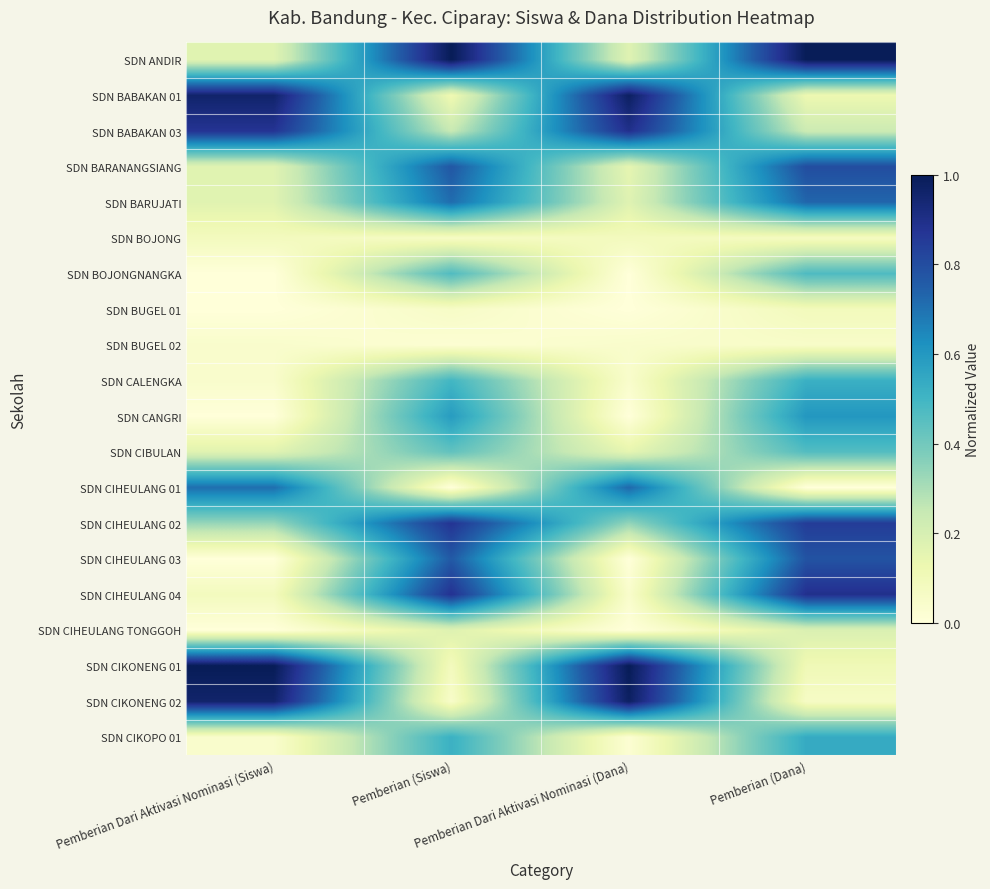

Reading right to left, transcribe all the data shown in this chart.

SDN ANDIR: Pemberian (Dana)=1.0	Pemberian Dari Aktivasi Nominasi (Dana)=0.2	Pemberian (Siswa)=1.0	Pemberian Dari Aktivasi Nominasi (Siswa)=0.2
SDN BABAKAN 01: Pemberian (Dana)=0.1	Pemberian Dari Aktivasi Nominasi (Dana)=1.0	Pemberian (Siswa)=0.1	Pemberian Dari Aktivasi Nominasi (Siswa)=1.0
SDN BABAKAN 03: Pemberian (Dana)=0.2	Pemberian Dari Aktivasi Nominasi (Dana)=0.9	Pemberian (Siswa)=0.2	Pemberian Dari Aktivasi Nominasi (Siswa)=0.9
SDN BARANANGSIANG: Pemberian (Dana)=0.8	Pemberian Dari Aktivasi Nominasi (Dana)=0.1	Pemberian (Siswa)=0.8	Pemberian Dari Aktivasi Nominasi (Siswa)=0.2
SDN BARUJATI: Pemberian (Dana)=0.7	Pemberian Dari Aktivasi Nominasi (Dana)=0.2	Pemberian (Siswa)=0.7	Pemberian Dari Aktivasi Nominasi (Siswa)=0.2
SDN BOJONG: Pemberian (Dana)=0.1	Pemberian Dari Aktivasi Nominasi (Dana)=0.1	Pemberian (Siswa)=0.1	Pemberian Dari Aktivasi Nominasi (Siswa)=0.1
SDN BOJONGNANGKA: Pemberian (Dana)=0.5	Pemberian Dari Aktivasi Nominasi (Dana)=0.0	Pemberian (Siswa)=0.5	Pemberian Dari Aktivasi Nominasi (Siswa)=0.0
SDN BUGEL 01: Pemberian (Dana)=0.1	Pemberian Dari Aktivasi Nominasi (Dana)=0.0	Pemberian (Siswa)=0.1	Pemberian Dari Aktivasi Nominasi (Siswa)=0.0
SDN BUGEL 02: Pemberian (Dana)=0.1	Pemberian Dari Aktivasi Nominasi (Dana)=0.0	Pemberian (Siswa)=0.0	Pemberian Dari Aktivasi Nominasi (Siswa)=0.0
SDN CALENGKA: Pemberian (Dana)=0.5	Pemberian Dari Aktivasi Nominasi (Dana)=0.0	Pemberian (Siswa)=0.5	Pemberian Dari Aktivasi Nominasi (Siswa)=0.0
SDN CANGRI: Pemberian (Dana)=0.6	Pemberian Dari Aktivasi Nominasi (Dana)=0.0	Pemberian (Siswa)=0.6	Pemberian Dari Aktivasi Nominasi (Siswa)=0.0
SDN CIBULAN: Pemberian (Dana)=0.5	Pemberian Dari Aktivasi Nominasi (Dana)=0.1	Pemberian (Siswa)=0.4	Pemberian Dari Aktivasi Nominasi (Siswa)=0.2
SDN CIHEULANG 01: Pemberian (Dana)=0.0	Pemberian Dari Aktivasi Nominasi (Dana)=0.7	Pemberian (Siswa)=0.0	Pemberian Dari Aktivasi Nominasi (Siswa)=0.7
SDN CIHEULANG 02: Pemberian (Dana)=0.8	Pemberian Dari Aktivasi Nominasi (Dana)=0.3	Pemberian (Siswa)=0.9	Pemberian Dari Aktivasi Nominasi (Siswa)=0.3
SDN CIHEULANG 03: Pemberian (Dana)=0.8	Pemberian Dari Aktivasi Nominasi (Dana)=0.0	Pemberian (Siswa)=0.8	Pemberian Dari Aktivasi Nominasi (Siswa)=0.0
SDN CIHEULANG 04: Pemberian (Dana)=0.9	Pemberian Dari Aktivasi Nominasi (Dana)=0.0	Pemberian (Siswa)=0.9	Pemberian Dari Aktivasi Nominasi (Siswa)=0.1
SDN CIHEULANG TONGGOH: Pemberian (Dana)=0.2	Pemberian Dari Aktivasi Nominasi (Dana)=0.0	Pemberian (Siswa)=0.2	Pemberian Dari Aktivasi Nominasi (Siswa)=0.0
SDN CIKONENG 01: Pemberian (Dana)=0.1	Pemberian Dari Aktivasi Nominasi (Dana)=1.0	Pemberian (Siswa)=0.1	Pemberian Dari Aktivasi Nominasi (Siswa)=1.0
SDN CIKONENG 02: Pemberian (Dana)=0.1	Pemberian Dari Aktivasi Nominasi (Dana)=1.0	Pemberian (Siswa)=0.0	Pemberian Dari Aktivasi Nominasi (Siswa)=1.0
SDN CIKOPO 01: Pemberian (Dana)=0.5	Pemberian Dari Aktivasi Nominasi (Dana)=0.0	Pemberian (Siswa)=0.5	Pemberian Dari Aktivasi Nominasi (Siswa)=0.0